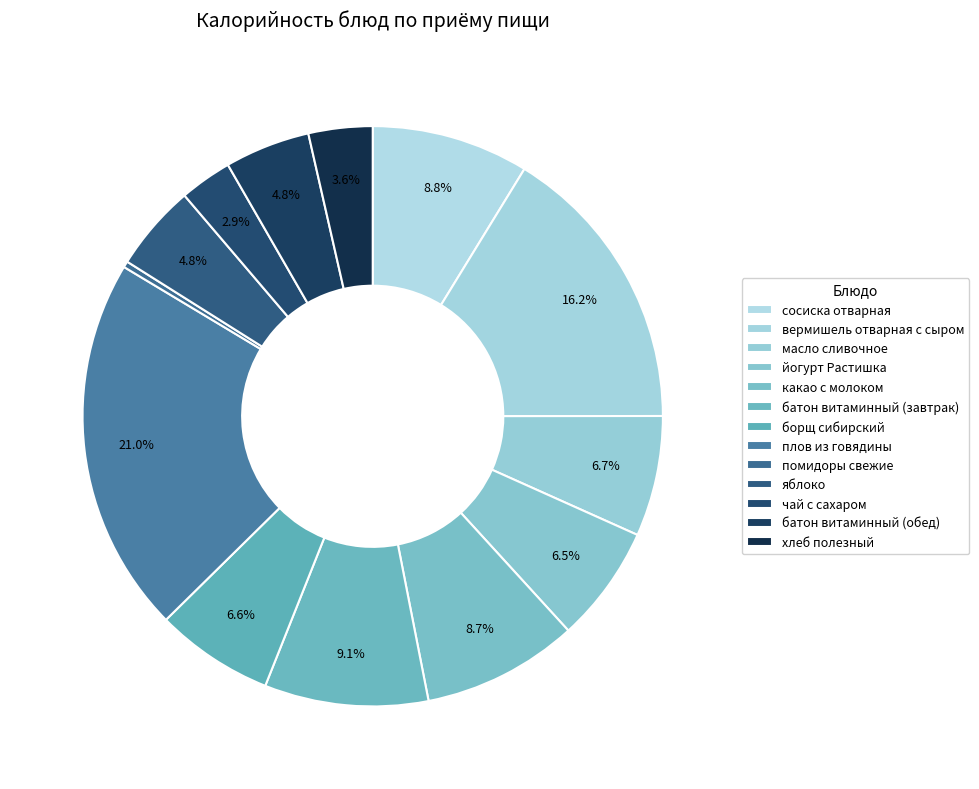

What percentage do плов из говядины and борщ сибирский together represent?

27.6%